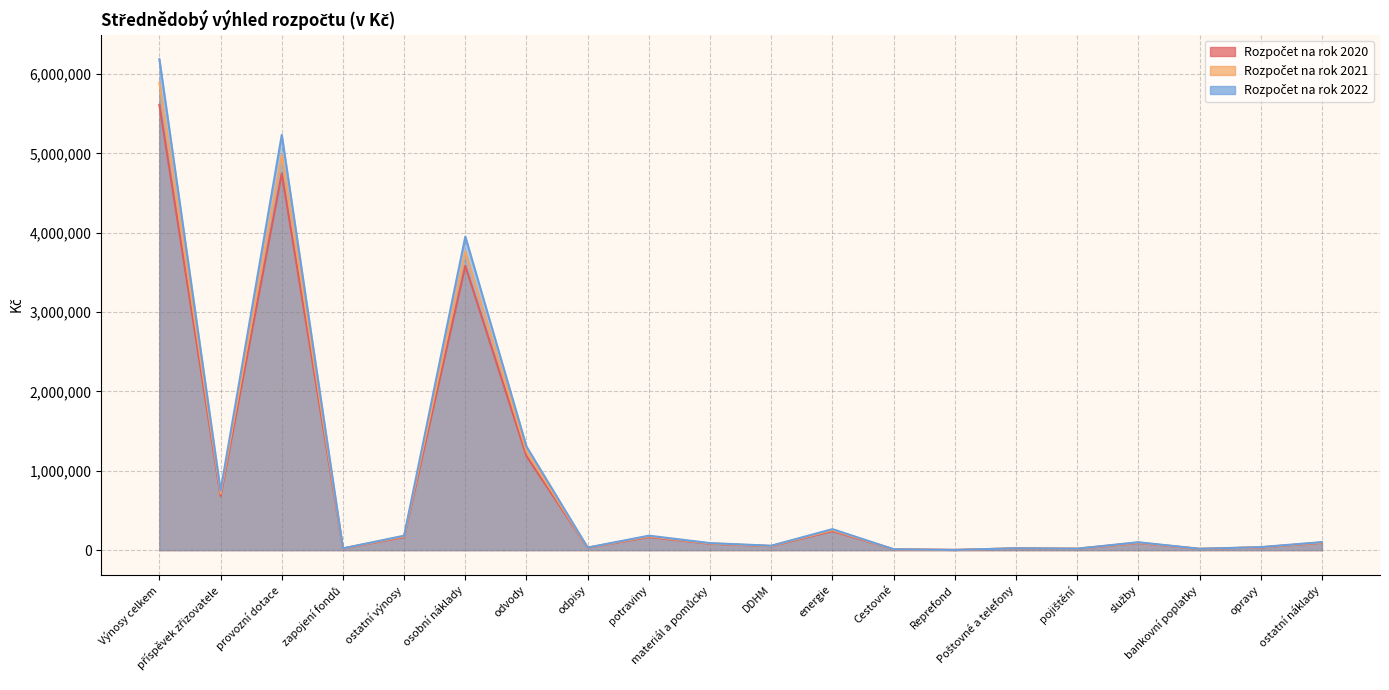

Reading left to right, extract all data points from this chart.

Rozpočet na rok 2020: 5613000.0	680000.0	4748000.0	20000.0	165000.0	3585000.0	1184000.0	29000.0	165000.0	80000.0	50000.0	240000.0	10000.0	2000.0	21000.0	16500.0	90000.0	15000.0	34000.0	91500.0
Rozpočet na rok 2021: 5893650.0	714000.0	4985400.0	21000.0	173250.0	3764250.0	1243200.0	30450.0	173250.0	84000.0	52500.0	252000.0	10500.0	2100.0	22050.0	17325.0	94500.0	15750.0	35700.0	96075.0
Rozpočet na rok 2022: 6188332.5	749700.0	5234670.0	22050.0	181912.5	3952462.5	1305360.0	31972.5	181912.5	88200.0	55125.0	264600.0	11025.0	2205.0	23152.5	18191.2	99225.0	16537.5	37485.0	100878.8